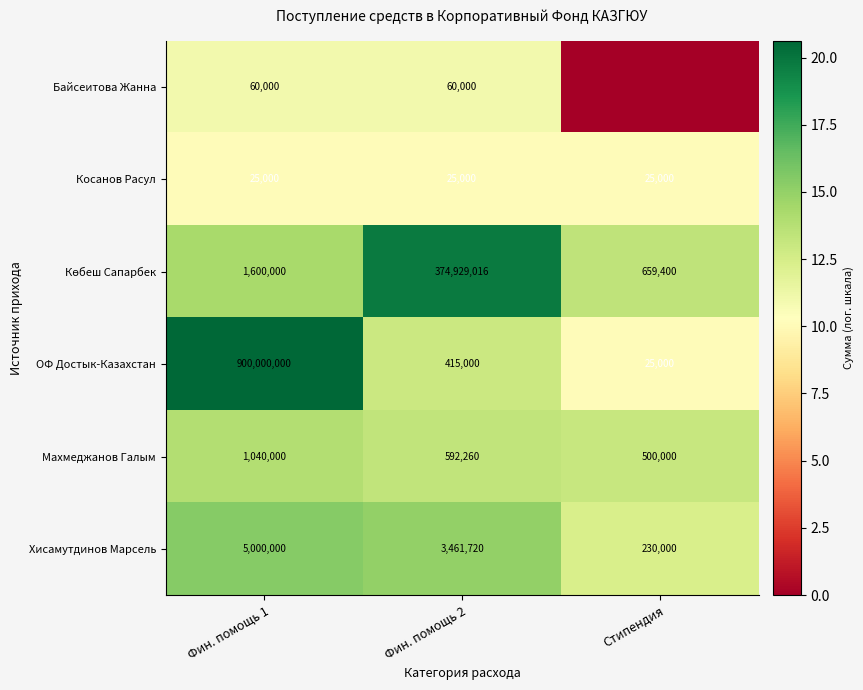

List the labels in order of Хисамутдинов Марсель value, smallest first.

Стипендия, Фин. помощь 2, Фин. помощь 1